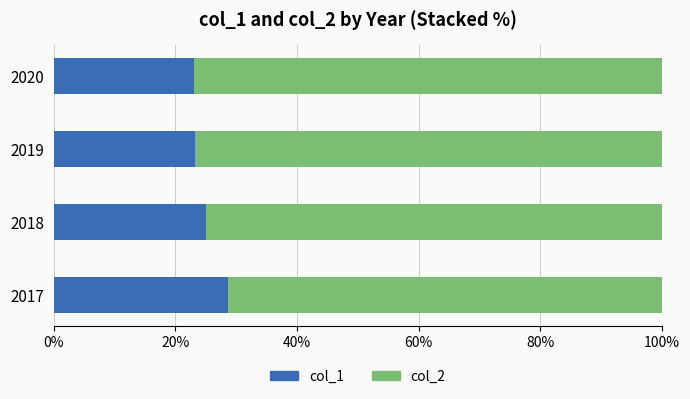

What is the average value of the col_1 series?

25.0